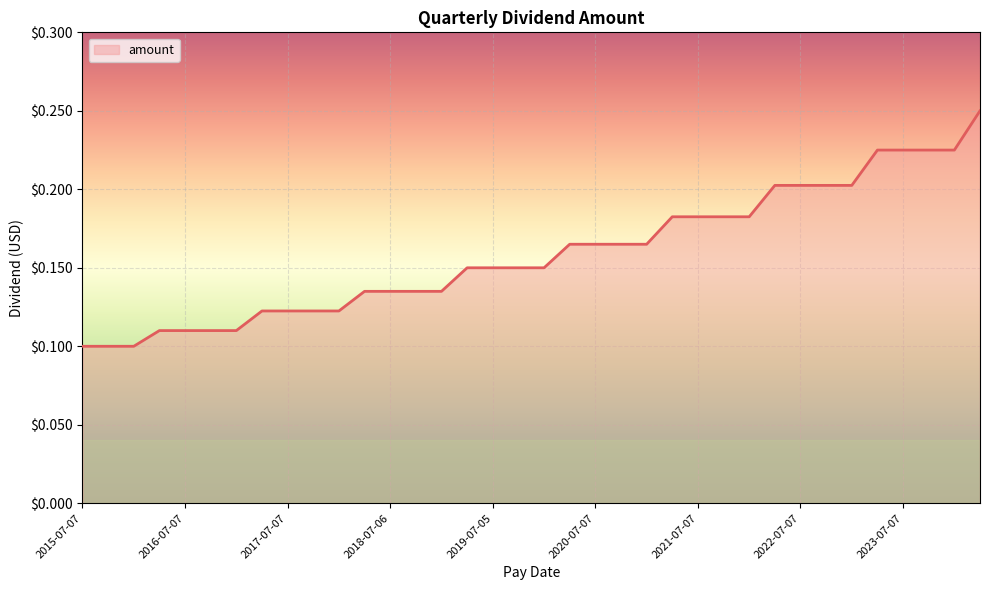

Does the chart have visible grid lines?

Yes